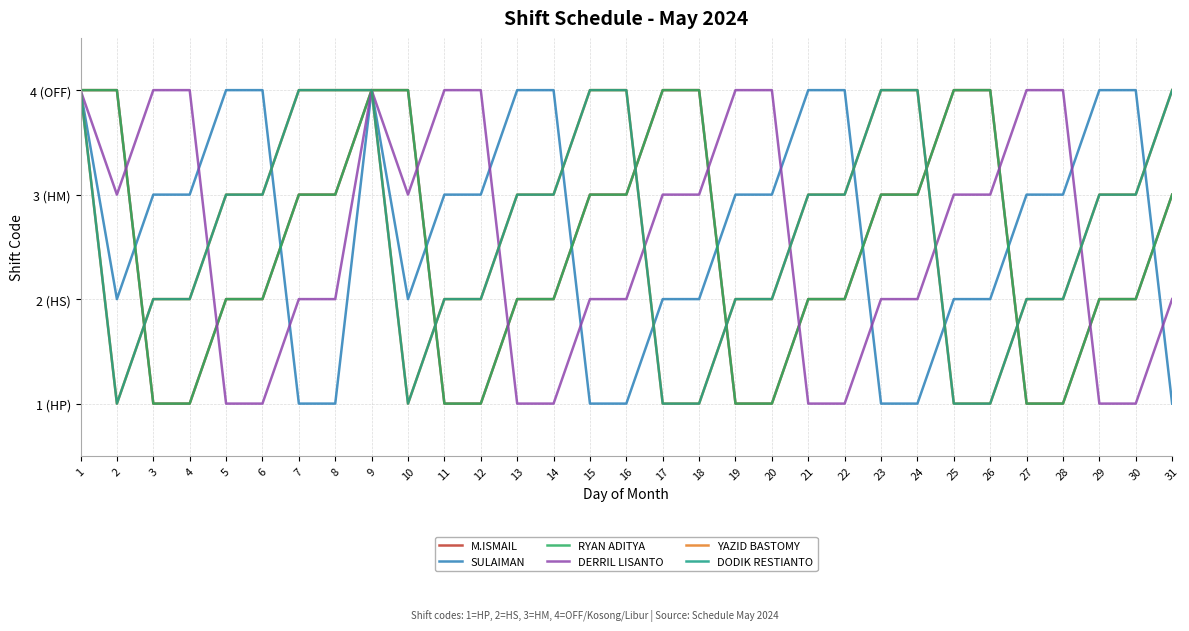

Does the chart have visible grid lines?

Yes